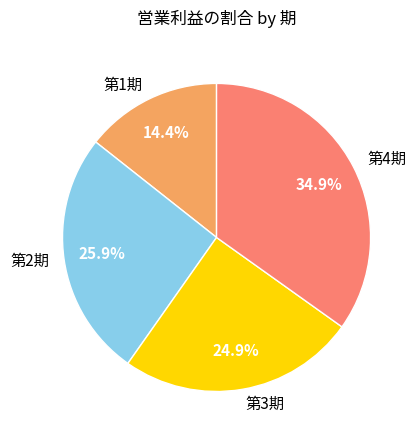

Count the number of slices in the pie.

4